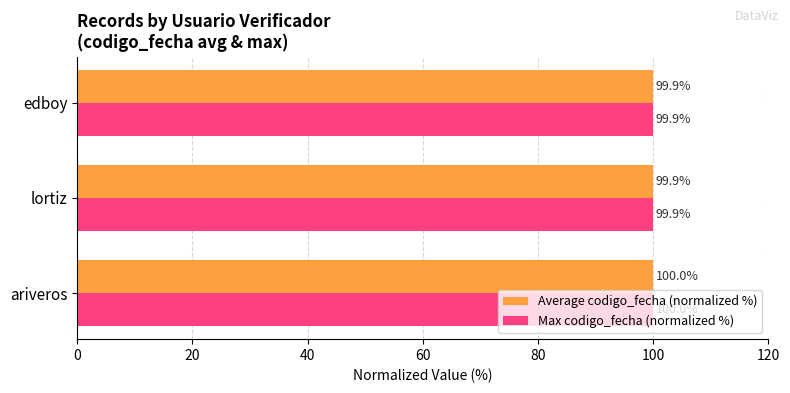

Count the Max codigo_fecha (normalized %) values in the range 99 to 100.

3